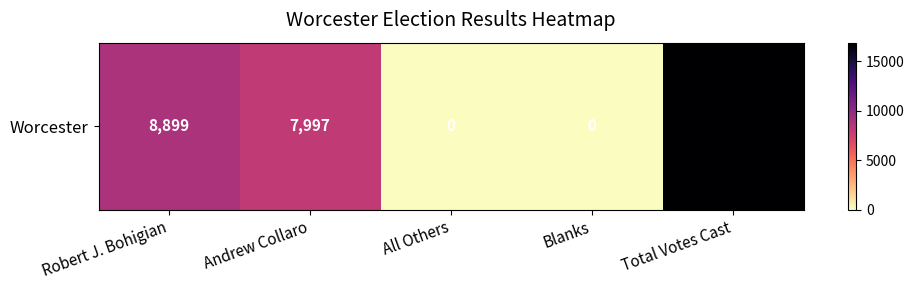

At which label does the data first exceed 7997?

Robert J. Bohigian